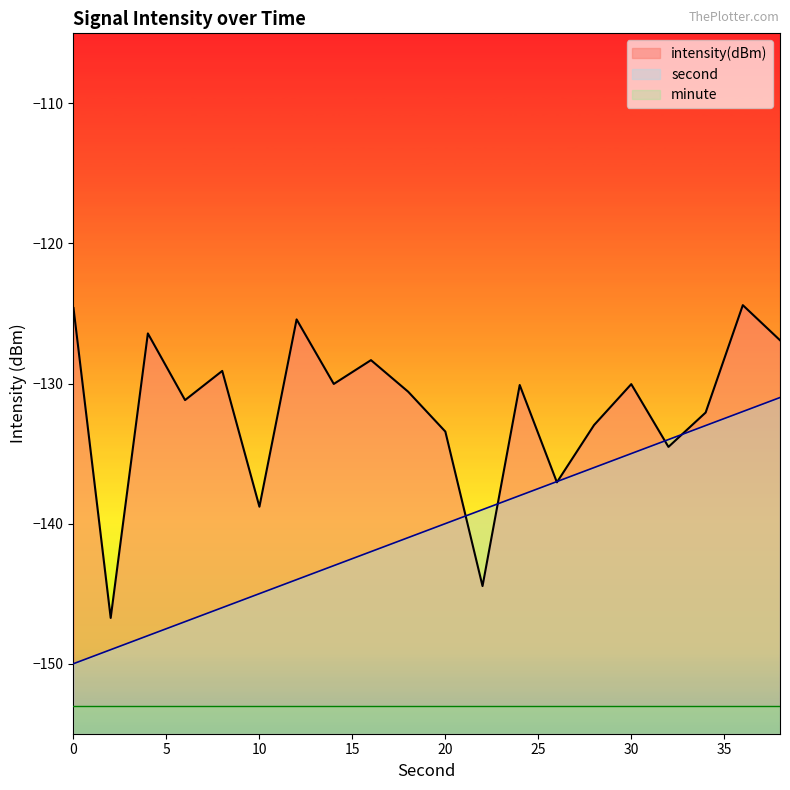

What is the sum of the second values at 4 and 24?

-286.0